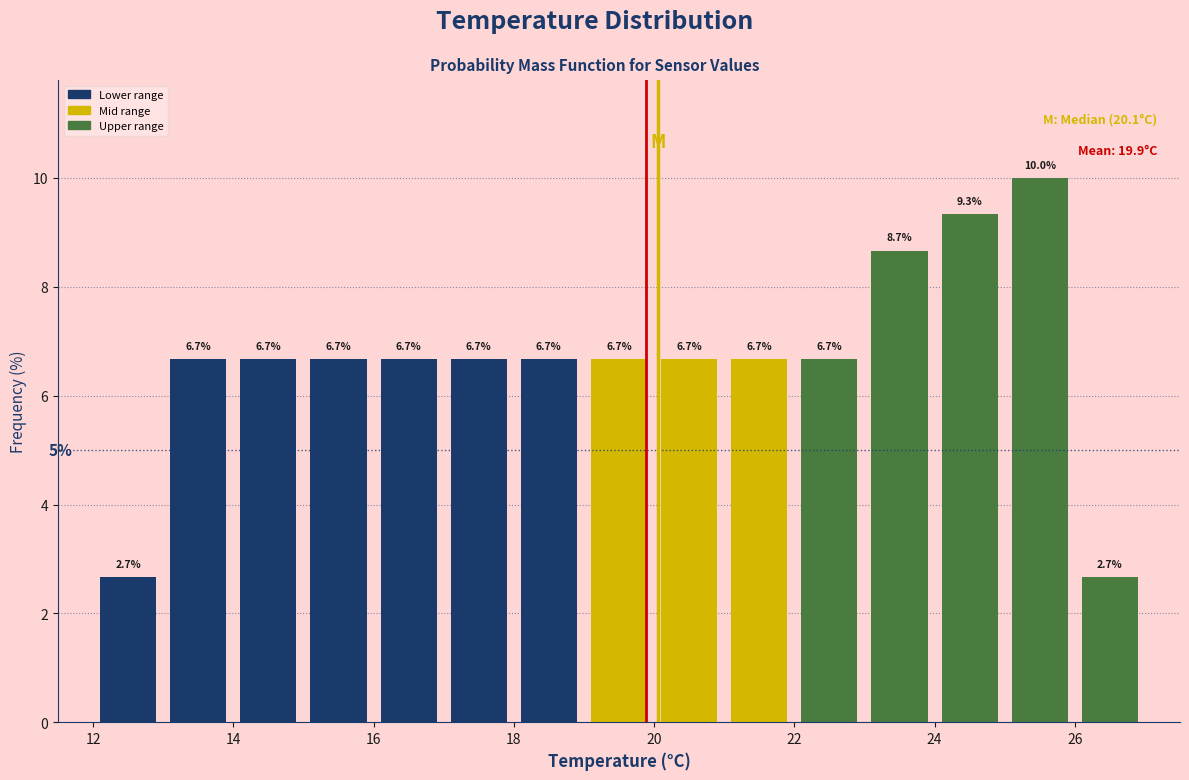

Reading left to right, list every bar in this chart as the range it spans on the x-axis followed by its height.

12 to 13: 2.7
13 to 14: 6.7
14 to 15: 6.7
15 to 16: 6.7
16 to 17: 6.7
17 to 18: 6.7
18 to 19: 6.7
19 to 20: 6.7
20 to 21: 6.7
21 to 22: 6.7
22 to 23: 6.7
23 to 24: 8.7
24 to 25: 9.3
25 to 26: 10.0
26 to 27: 2.7